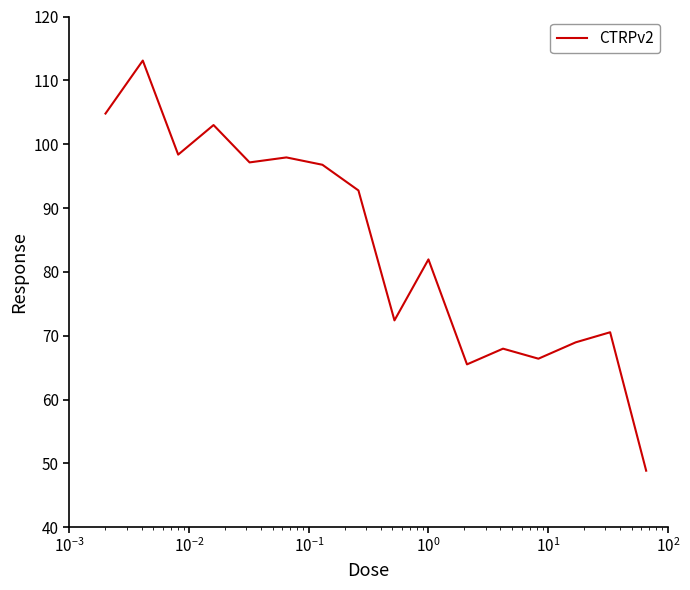

What is the minimum value shown in the chart?

48.9